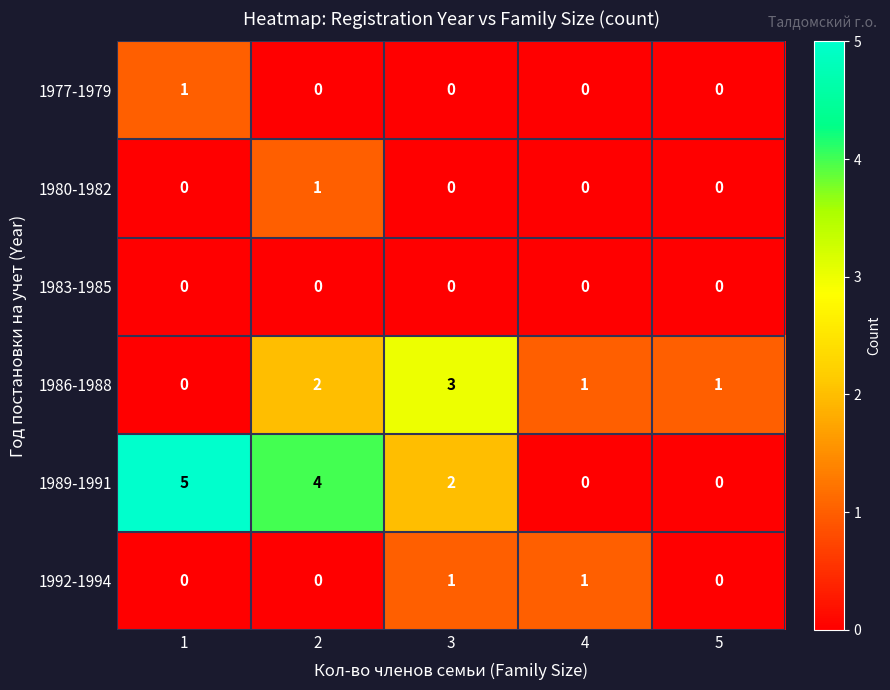

Which series has the widest spread of values?

1989-1991